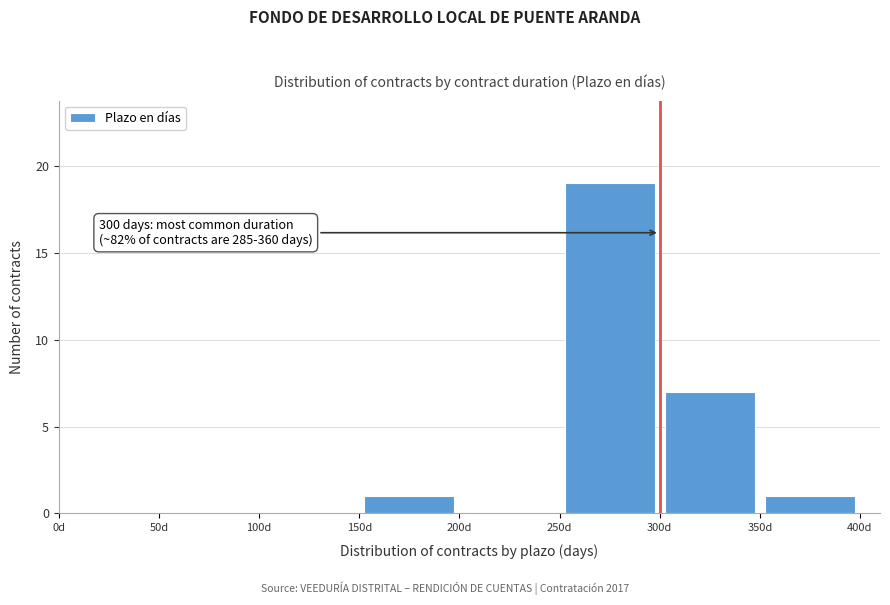

Over which range of the x-axis is the bar tallest?

250 to 300